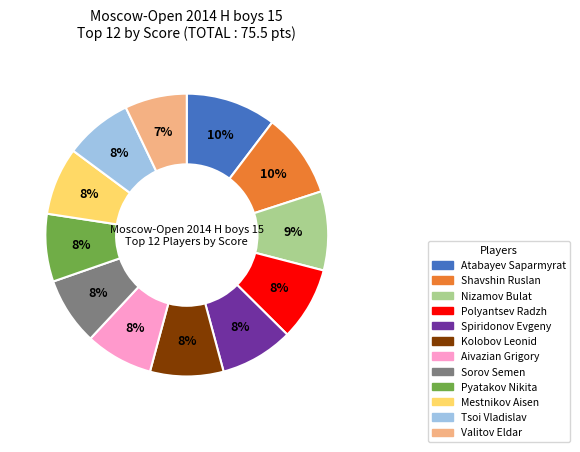

How many slices are in this pie chart?

12